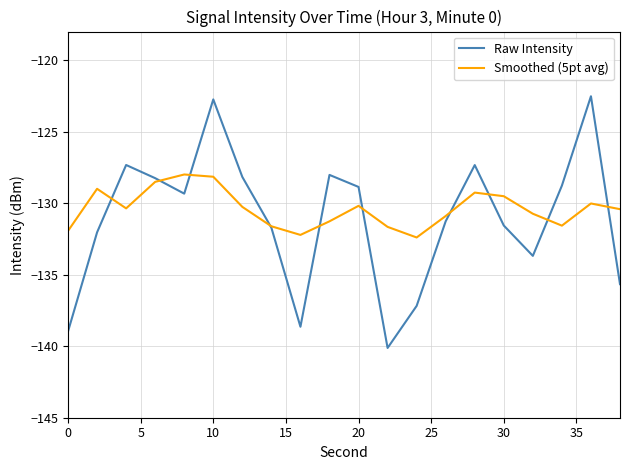

What is the average value of the Smoothed (5pt avg) series?

-130.4